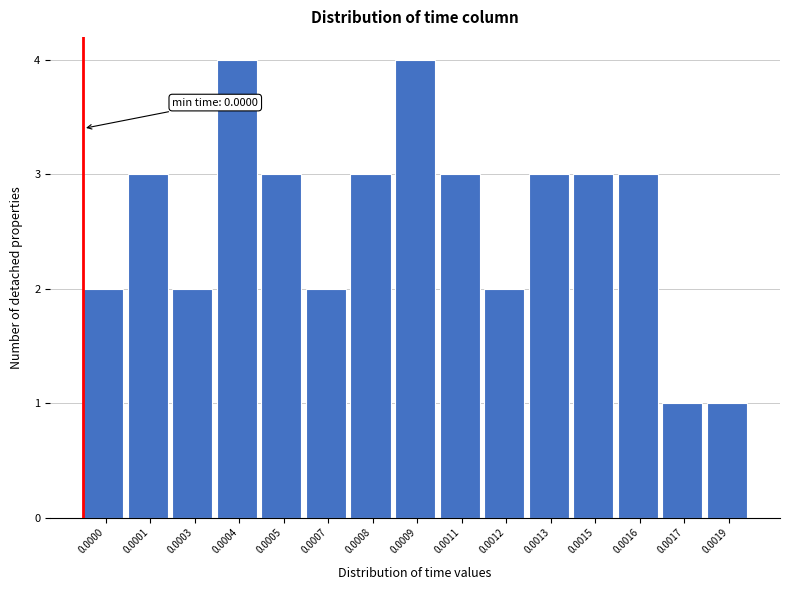

Reading left to right, extract all data points from this chart.

0.0000=2	0.0001=3	0.0003=2	0.0004=4	0.0005=3	0.0007=2	0.0008=3	0.0009=4	0.0011=3	0.0012=2	0.0013=3	0.0015=3	0.0016=3	0.0017=1	0.0019=1